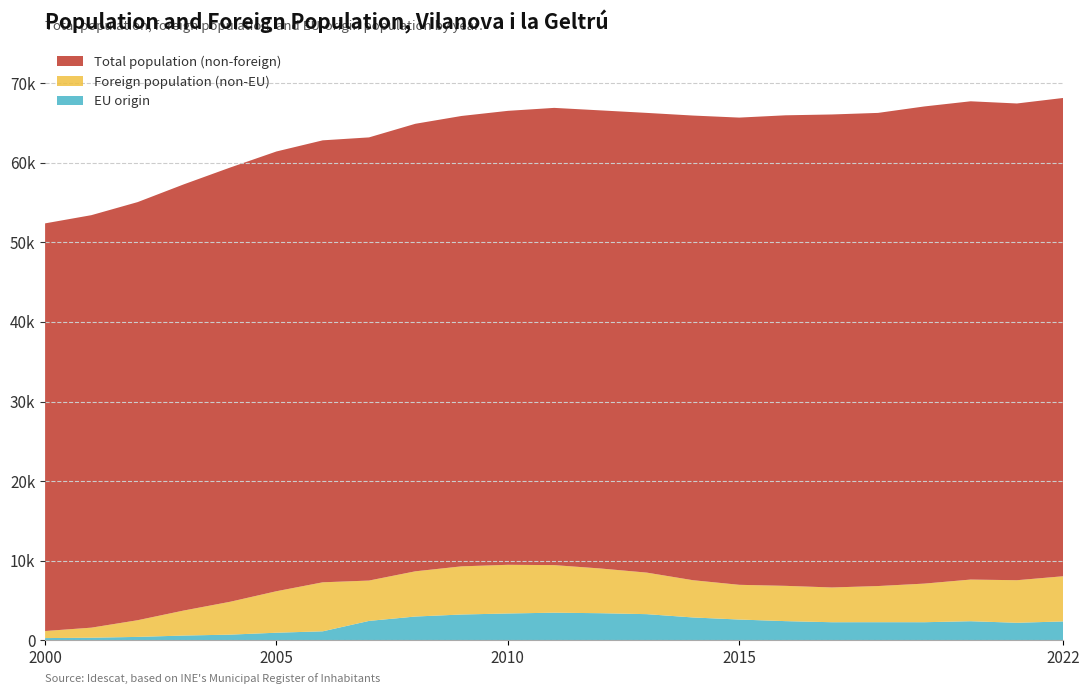

Reading right to left, list all the values displayed in this chart.

Total population: 68152	67458	67733	67086	66274	66077	65972	65684	65941	66275	66591	66905	66532	65890	64905	63196	62826	61427	59409	57300	55063	53421	52389
Foreign population: 8038	7539	7622	7114	6807	6628	6832	6961	7541	8497	9014	9437	9476	9283	8658	7497	7277	6157	4832	3734	2512	1577	1153
EU origin: 2359	2190	2386	2260	2263	2259	2396	2597	2858	3274	3393	3457	3358	3229	2975	2425	1117	941	699	585	415	312	266